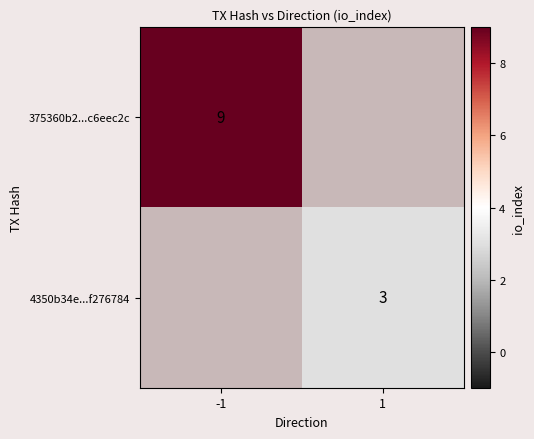

What is the minimum value shown in the chart?

3.0